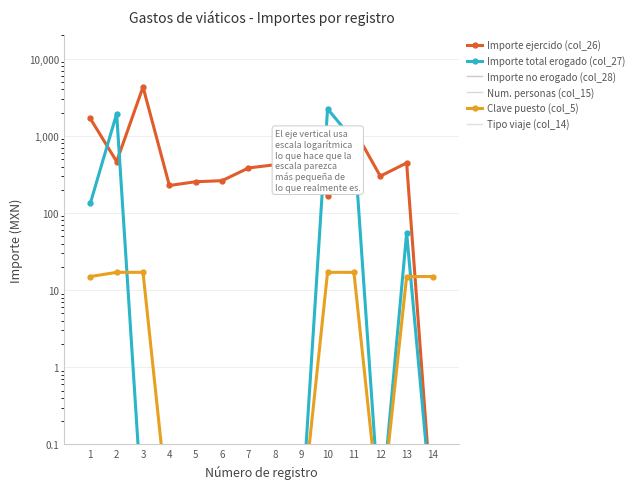

At which label does Importe total erogado (col_27) reach its peak?

10